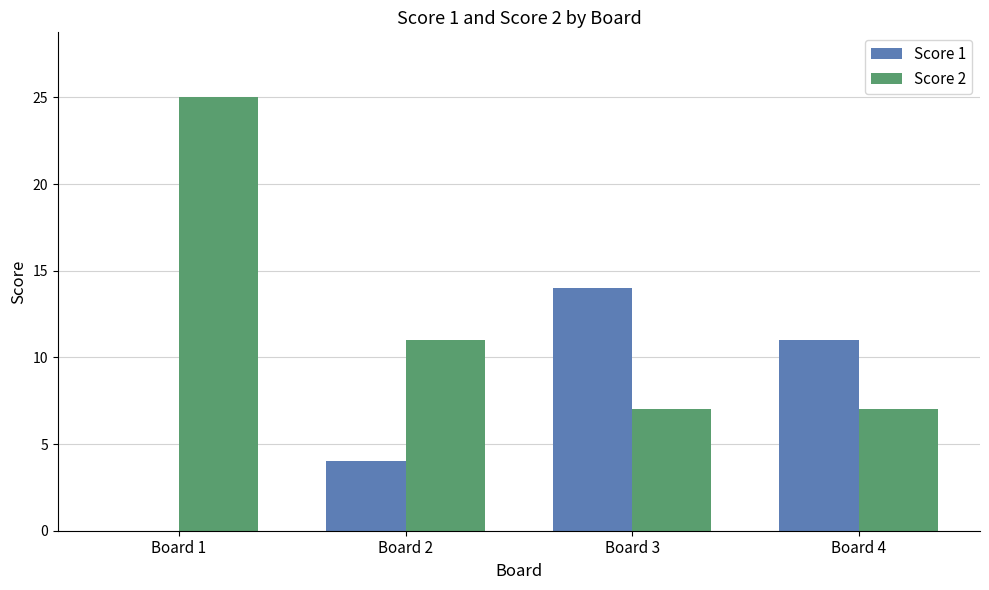

What is the spread (max minus min) of values at Board 4?

4